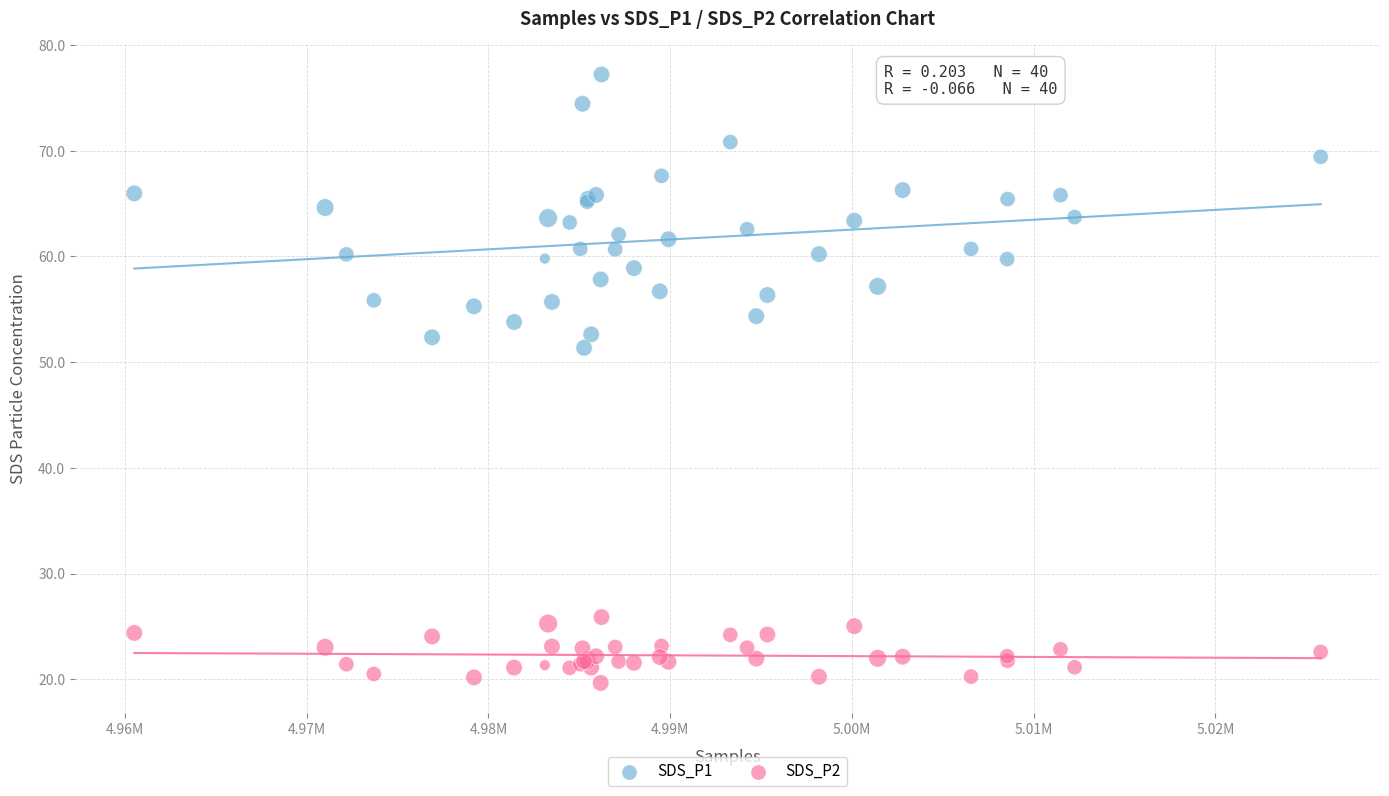

Which series reaches the maximum Y coordinate?

SDS_P1